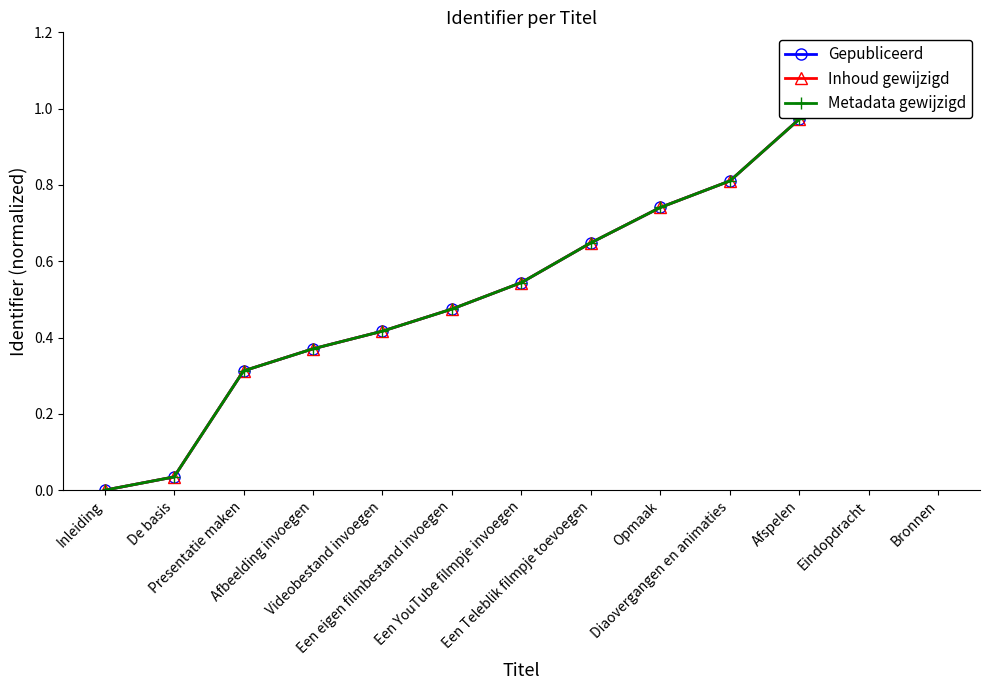

What is the label of the 10th point from the right?

Afbeelding invoegen